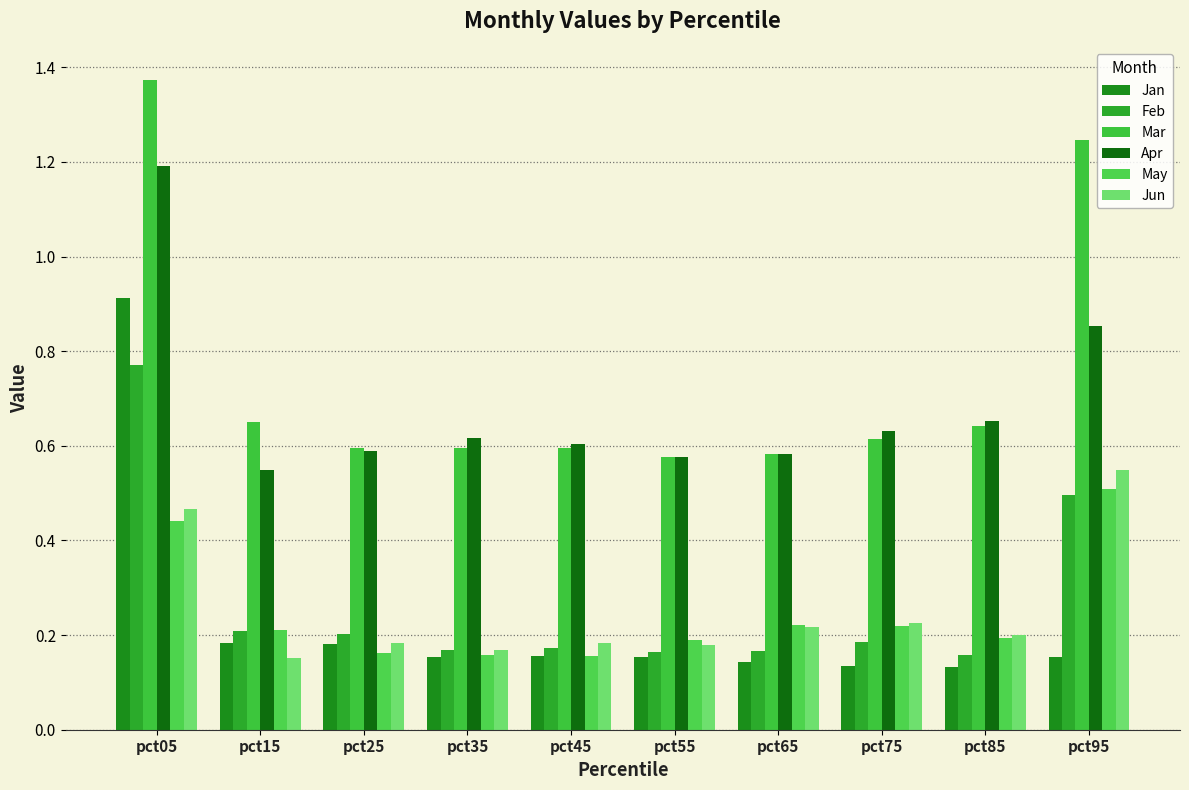

What is the difference between the highest and lowest values at pct05?

0.9